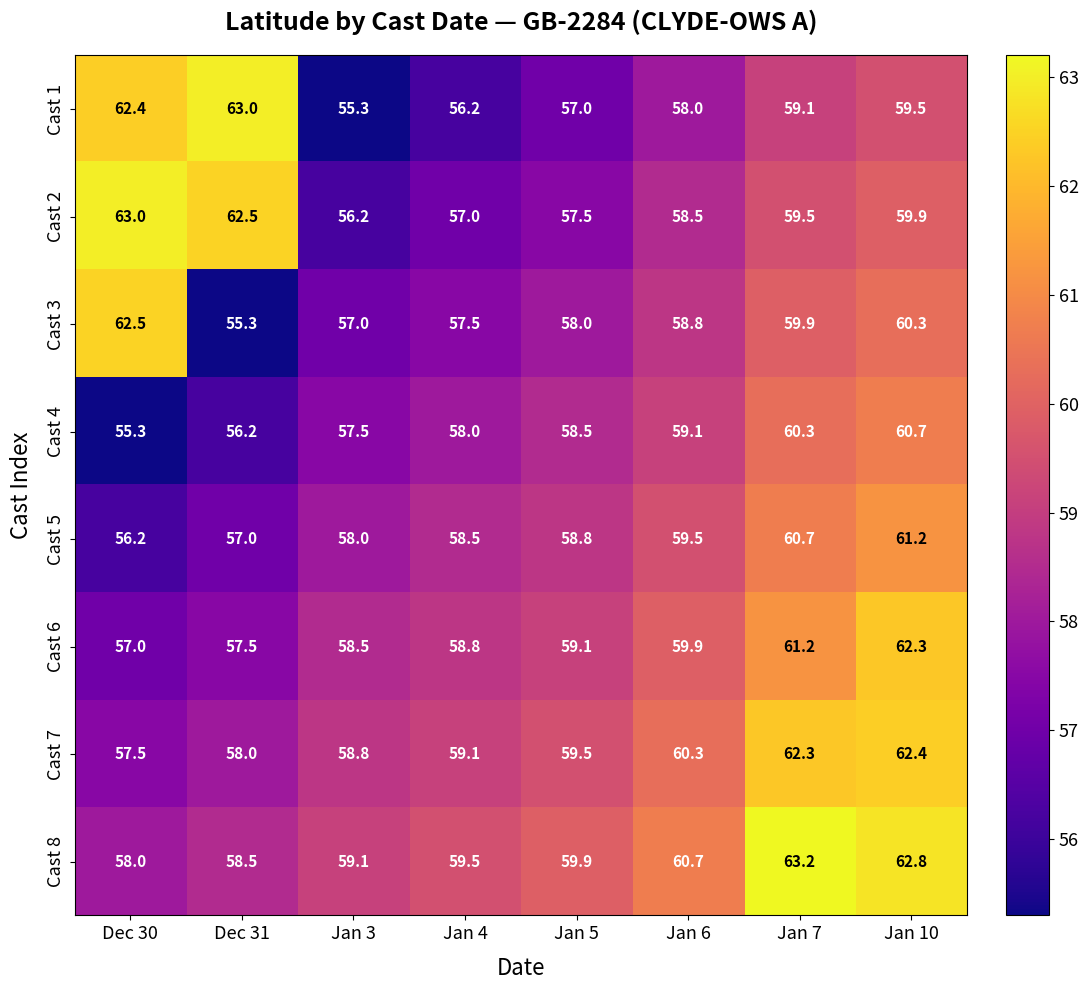

Rank the series at Jan 5 from lowest to highest value.

Cast 1, Cast 2, Cast 3, Cast 4, Cast 5, Cast 6, Cast 7, Cast 8